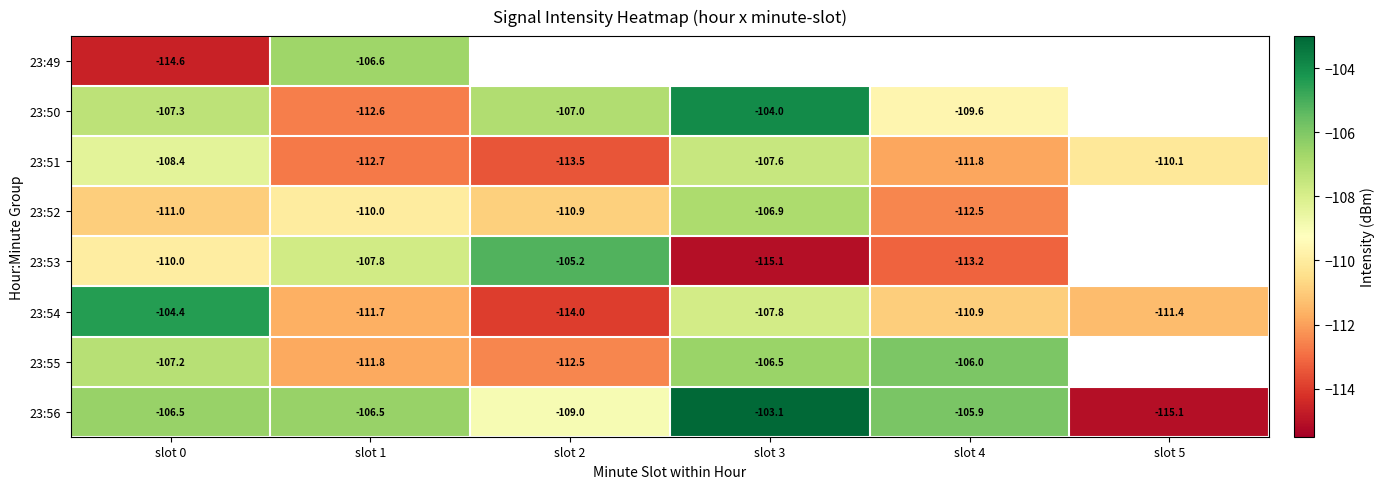

List the labels in order of 23:51 value, largest first.

slot 3, slot 0, slot 5, slot 4, slot 1, slot 2